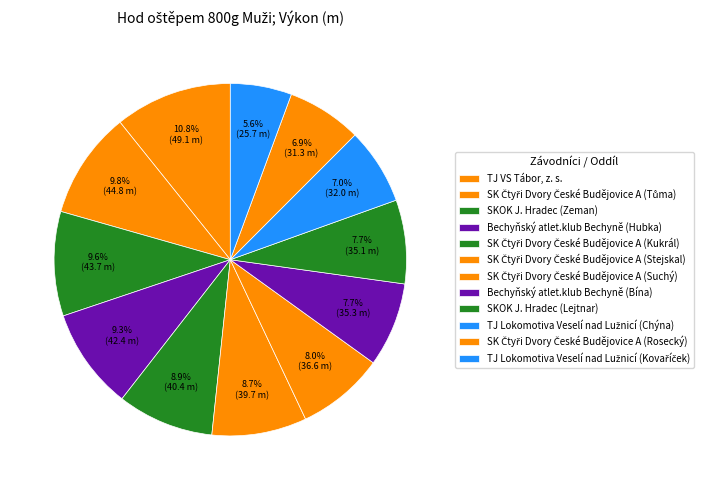

To the nearest percent, what portion does TJ Lokomotiva Veselí nad Lužnicí (Kovaříček) represent?

6%